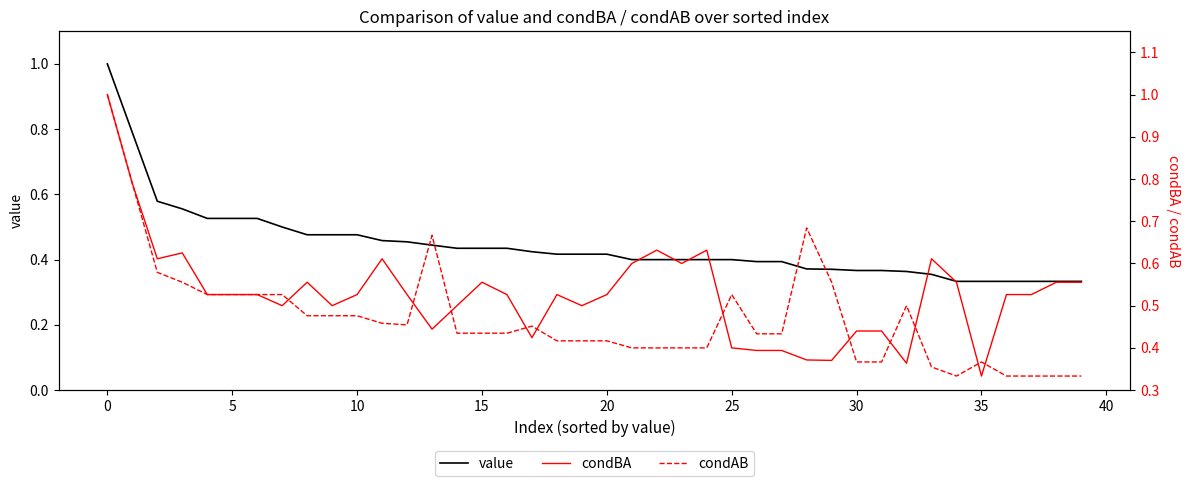

At which label does value reach its peak?

0